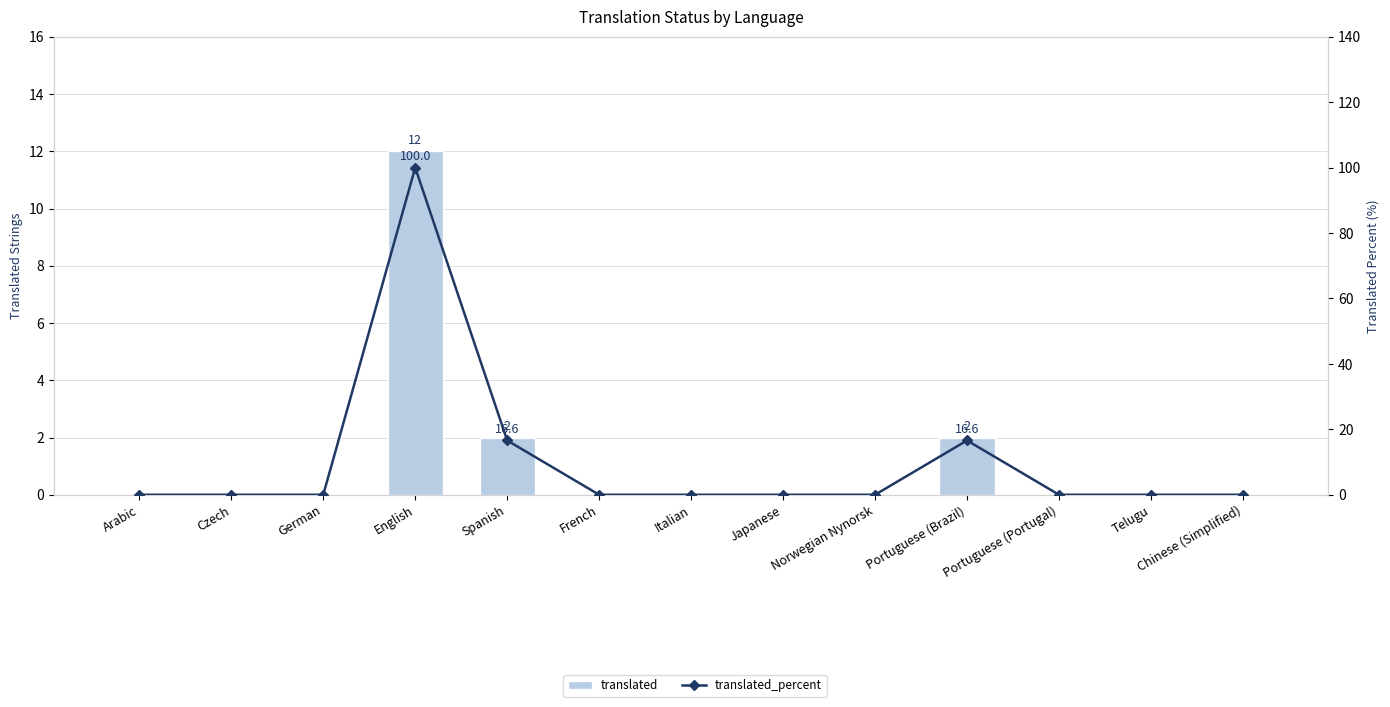

What is the sum of all translated_percent values?

133.2